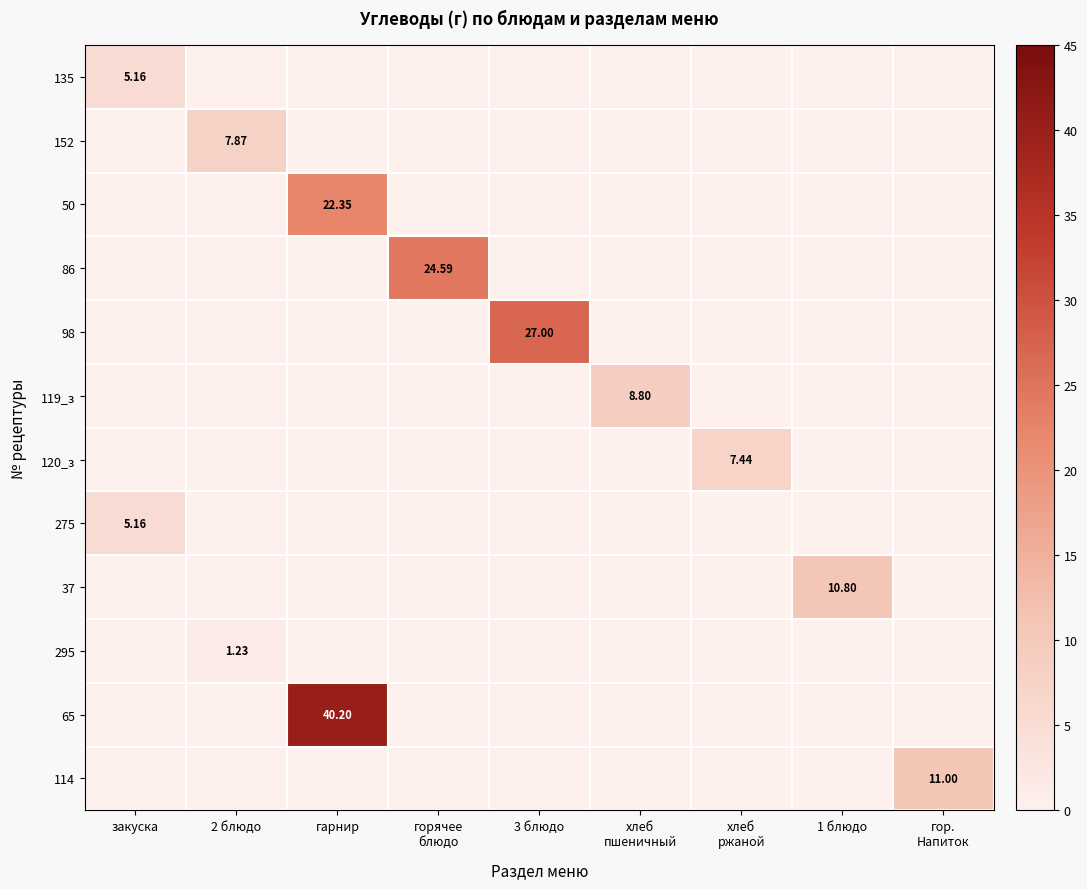

Where is 295 nearest to the value 0?

закуска